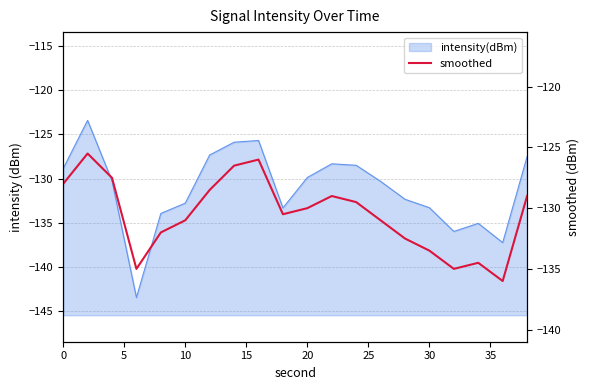

What is the difference between the maximum and minimum values?

10.5